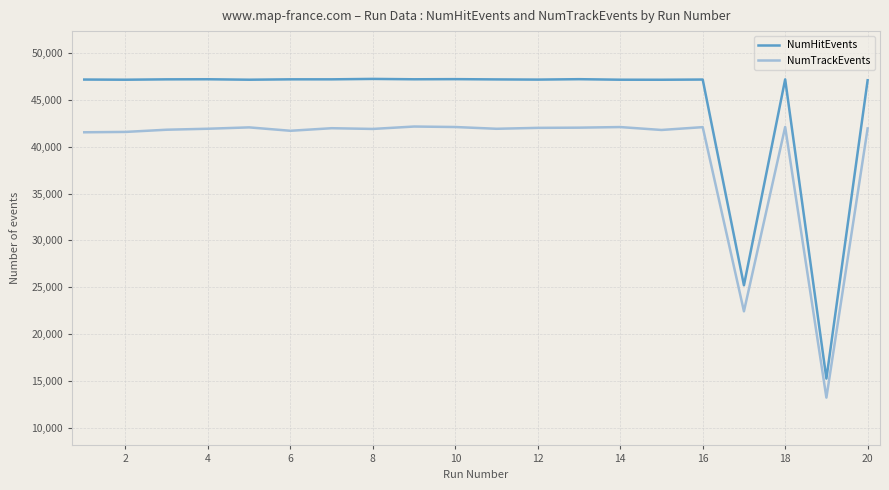

Rank the series by their maximum value, from lowest to highest.

NumTrackEvents, NumHitEvents